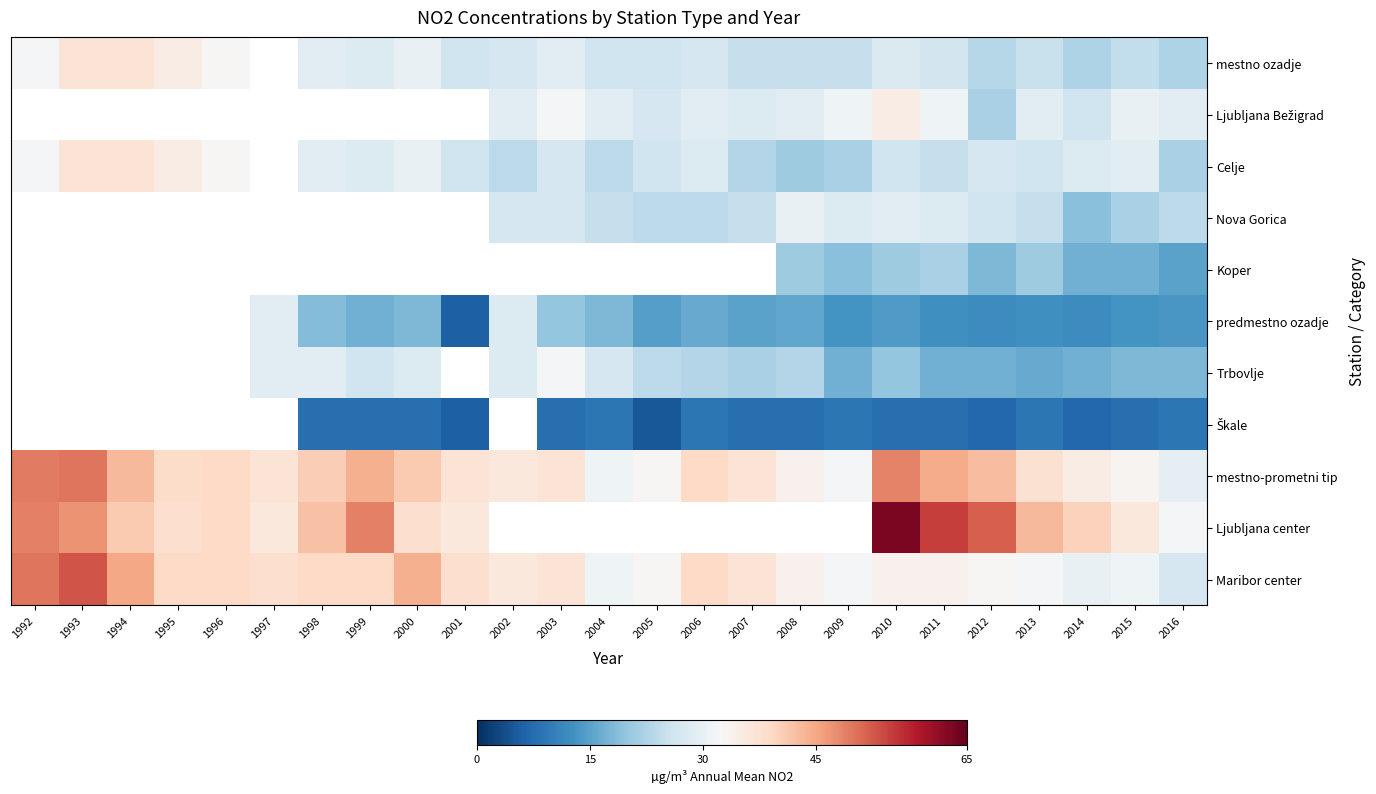

At which category does the chart reach its minimum across all series?

2005